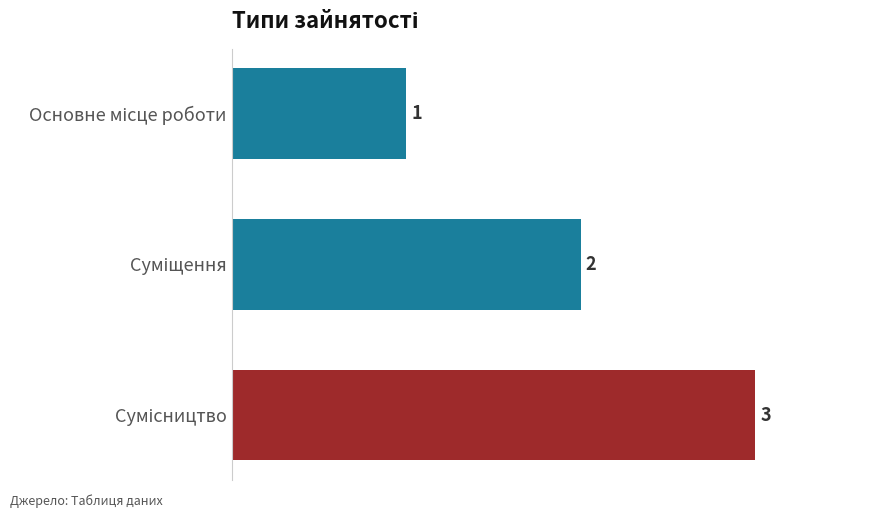

What is the value of the 3rd bar from the top?

3